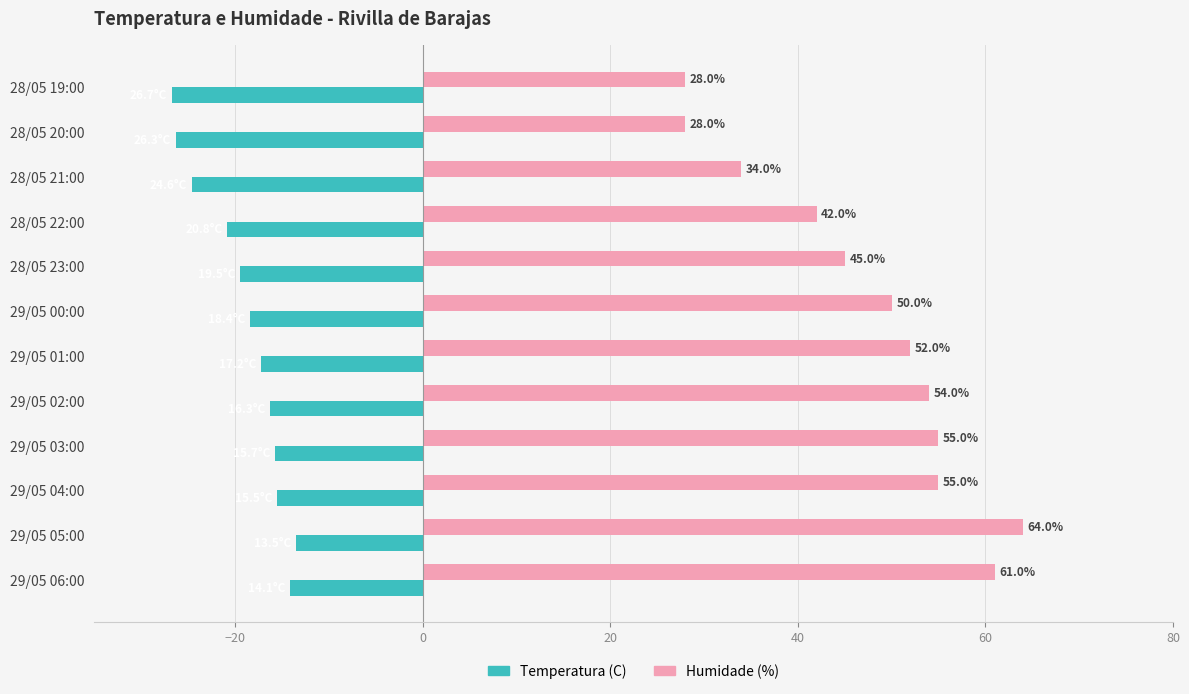

Which label corresponds to the largest value in the chart?

29/05 05:00